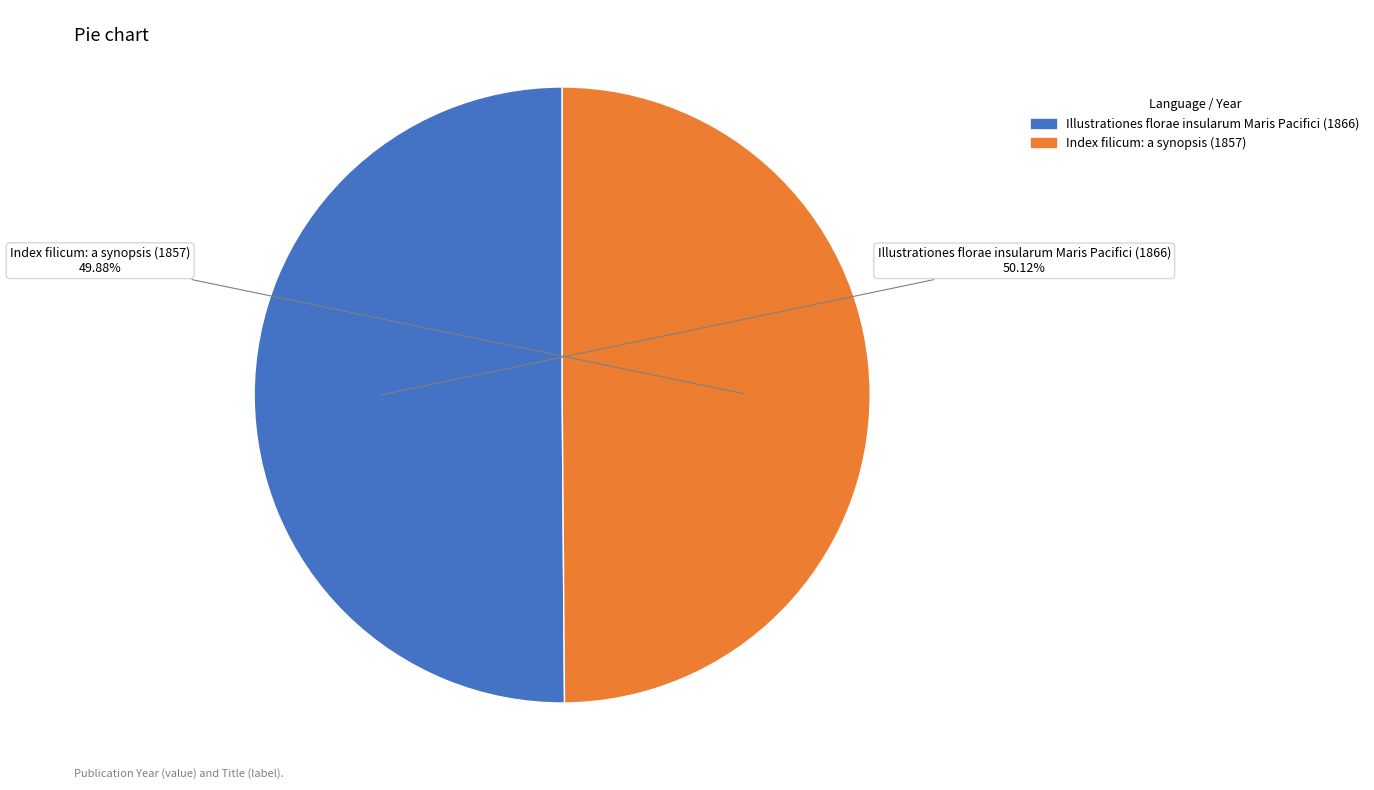

Do Index filicum: a synopsis (1857) and Illustrationes florae insularum Maris Pacifici (1866) together represent more than half of the pie?

Yes